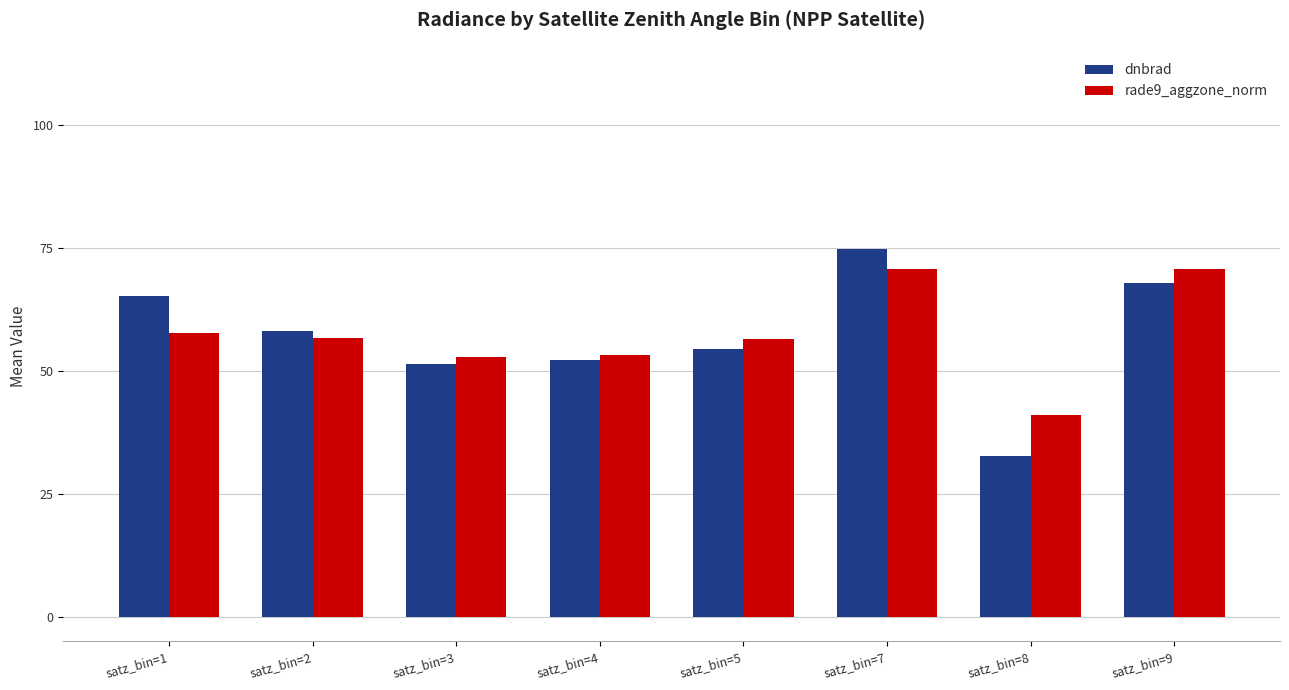

At satz_bin=5, list the series in order from largest to smallest.

rade9_aggzone_norm, dnbrad